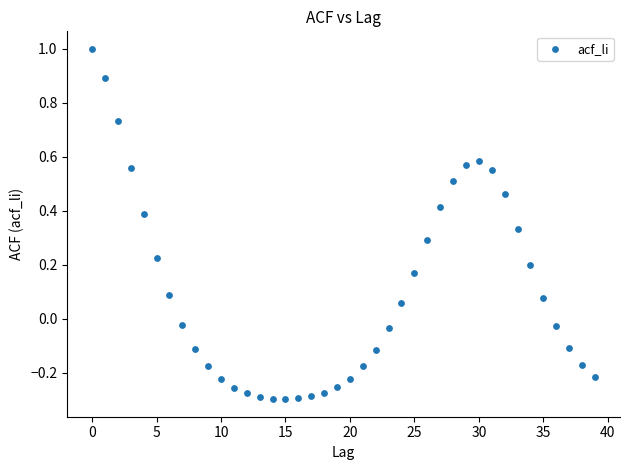

What is the range of Y values (max minus min)?

1.3